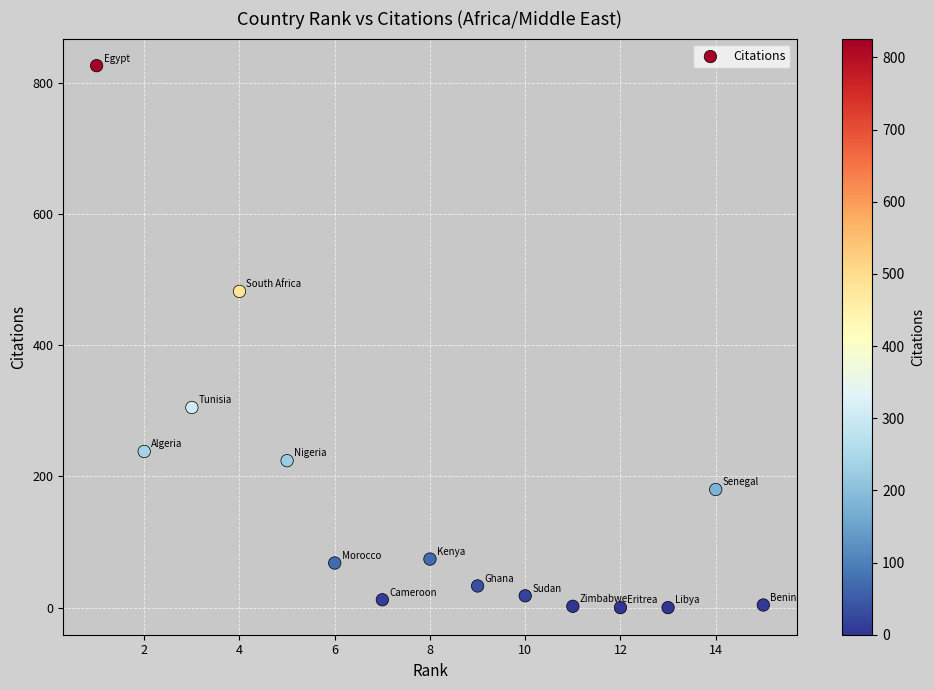

What Y value in the scatter plot is closest to 413?

482